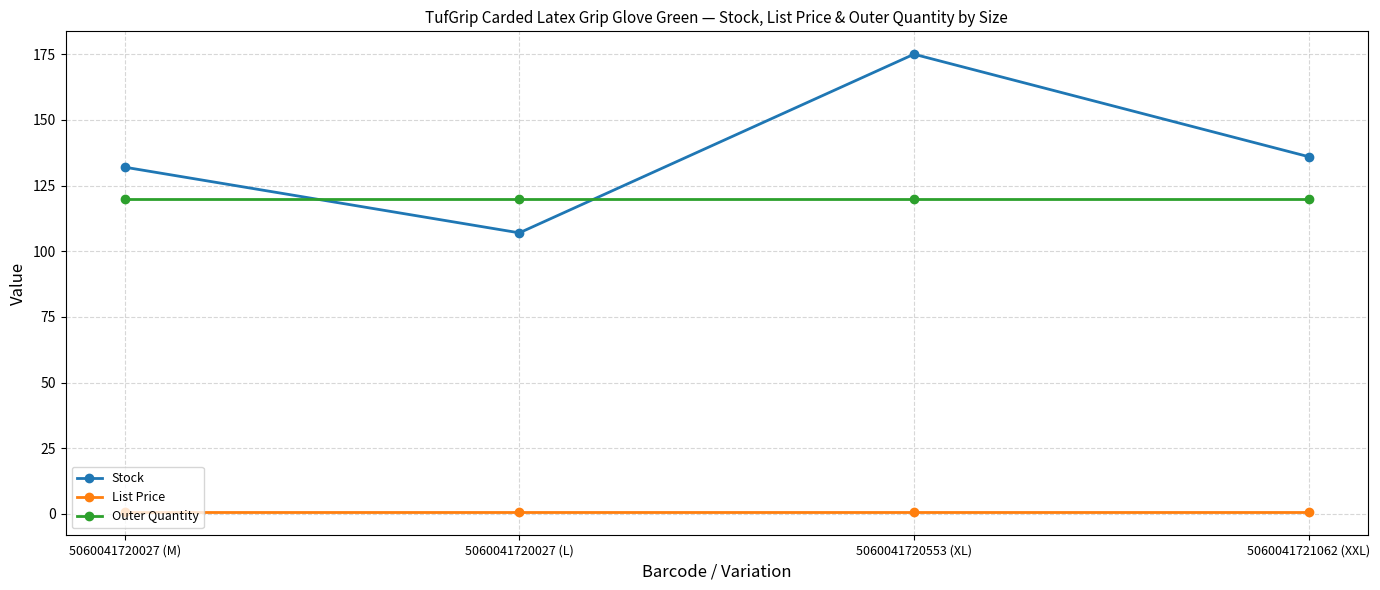

Rank the series by their maximum value, from highest to lowest.

Stock, Outer Quantity, List Price